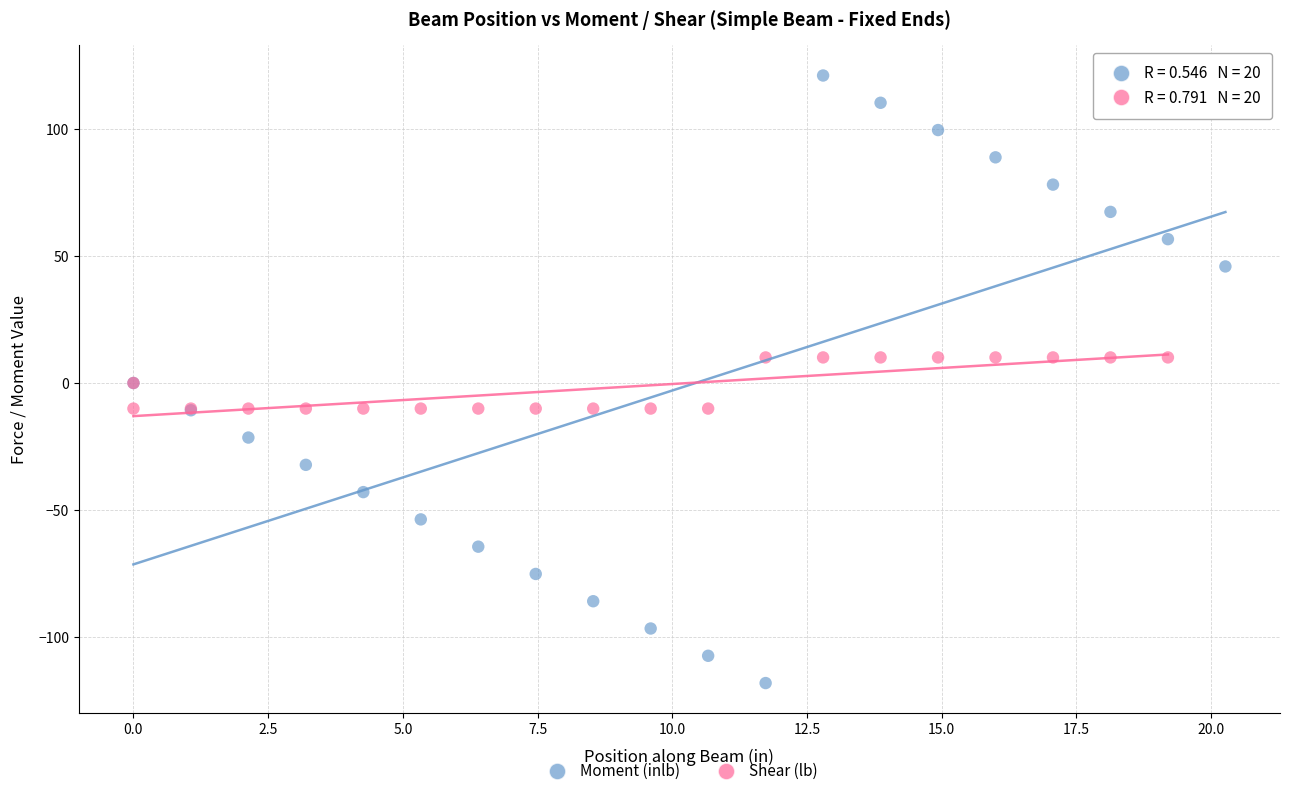

Which series has the largest Y range (max minus min)?

Moment (inlb)